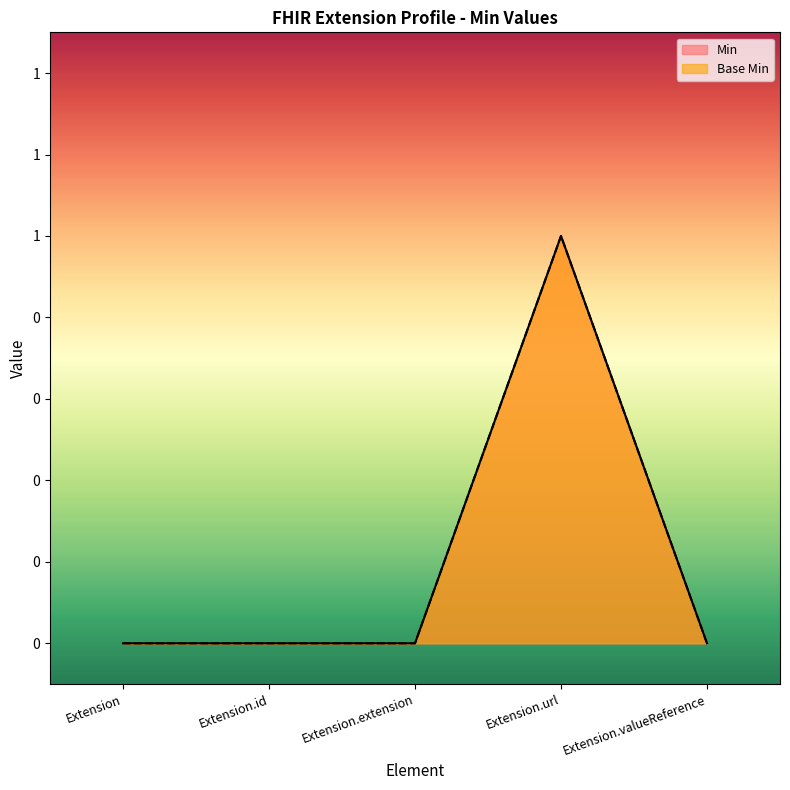

How many data points in Base Min are above 0?

1